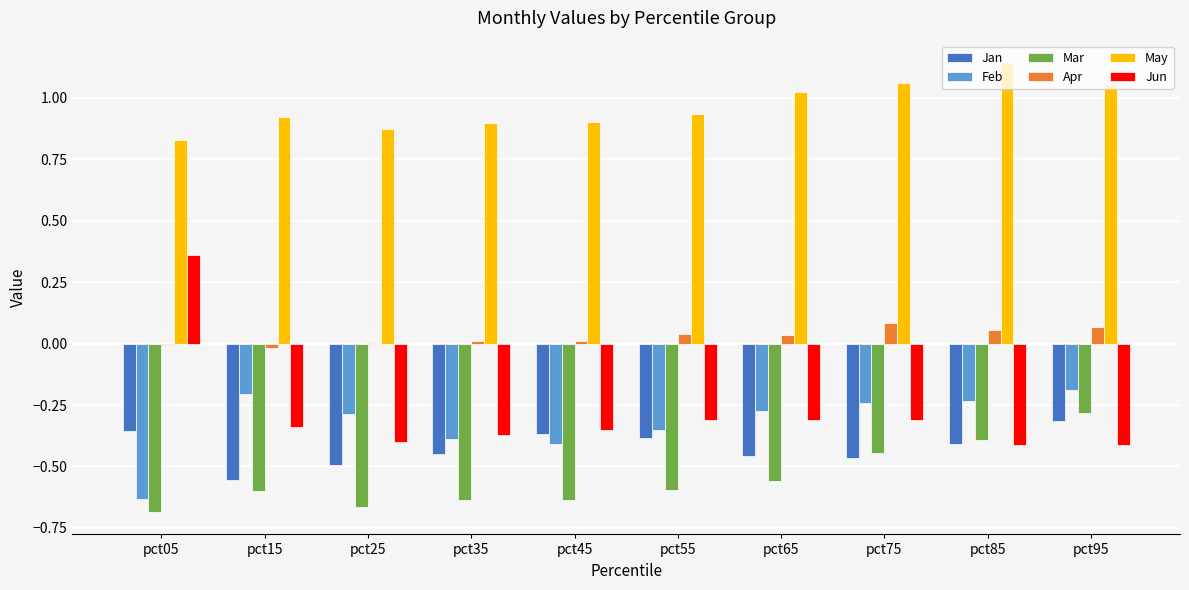

Which category has the highest value across all series?

pct85